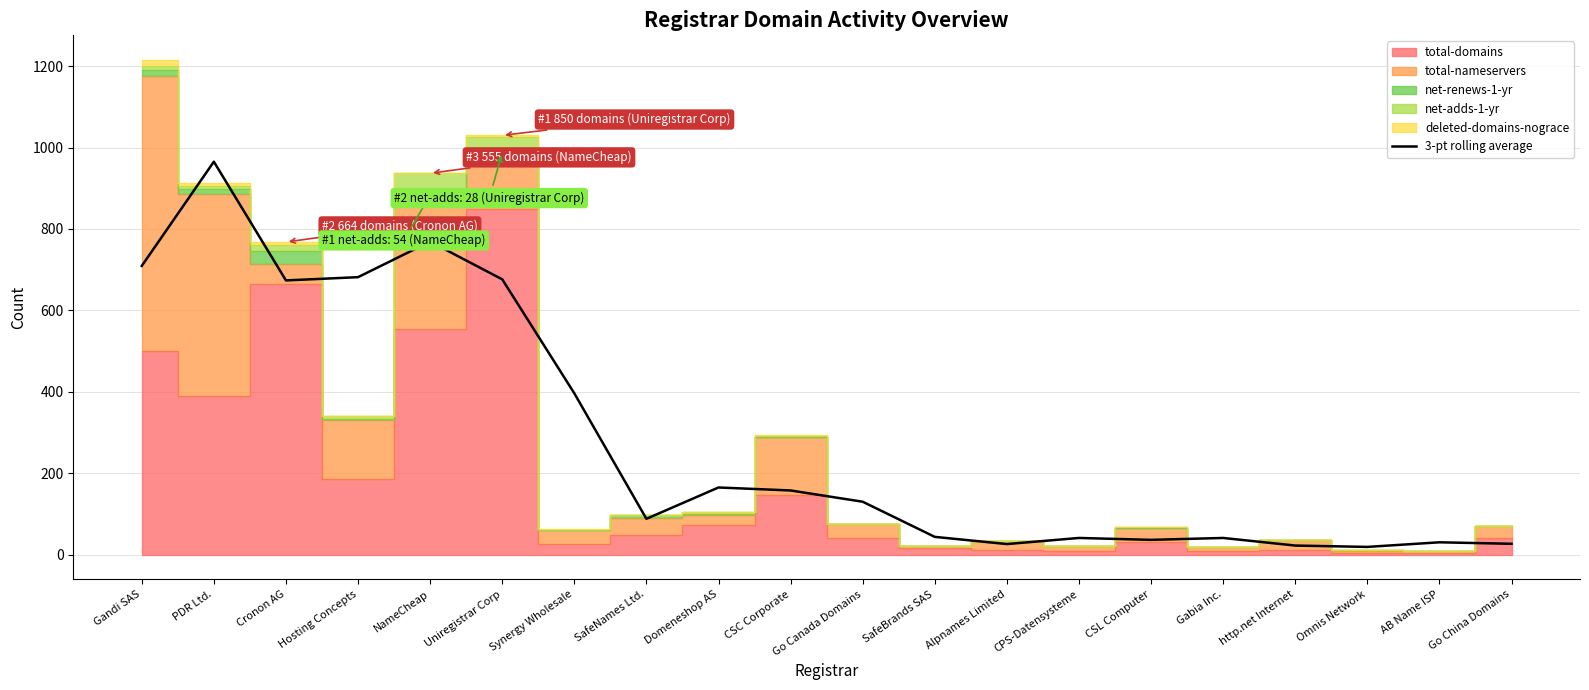

How many categories are shown in the chart?

20